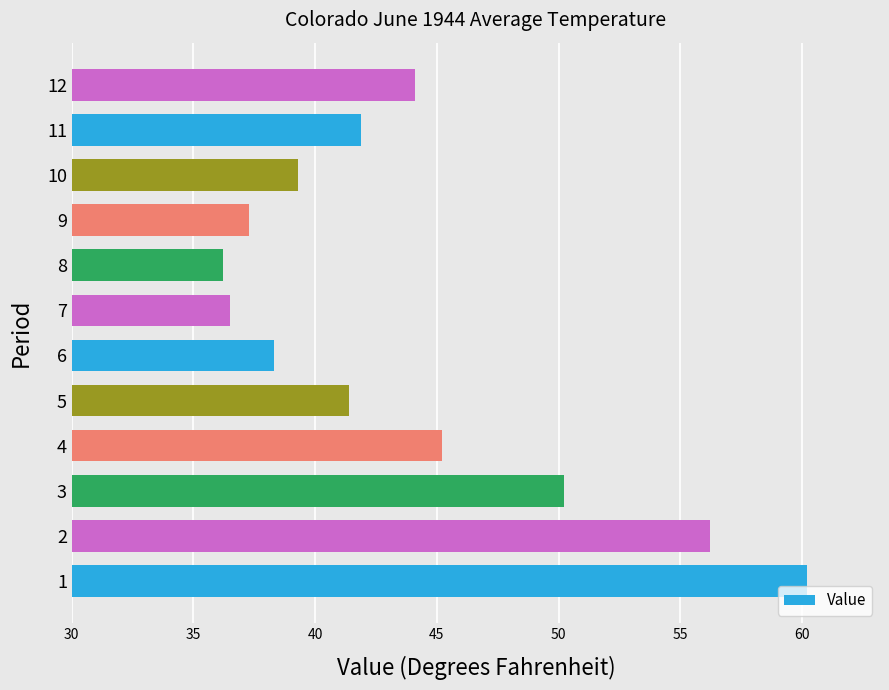

What is the difference between the maximum and minimum values?

24.0